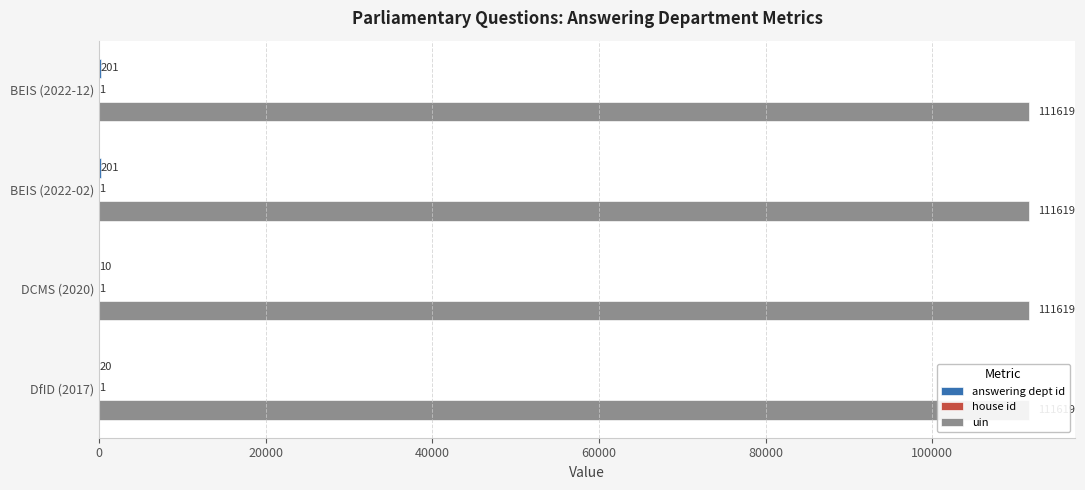

What is the value of the answering dept id bar at the 4th from the left?

20.0